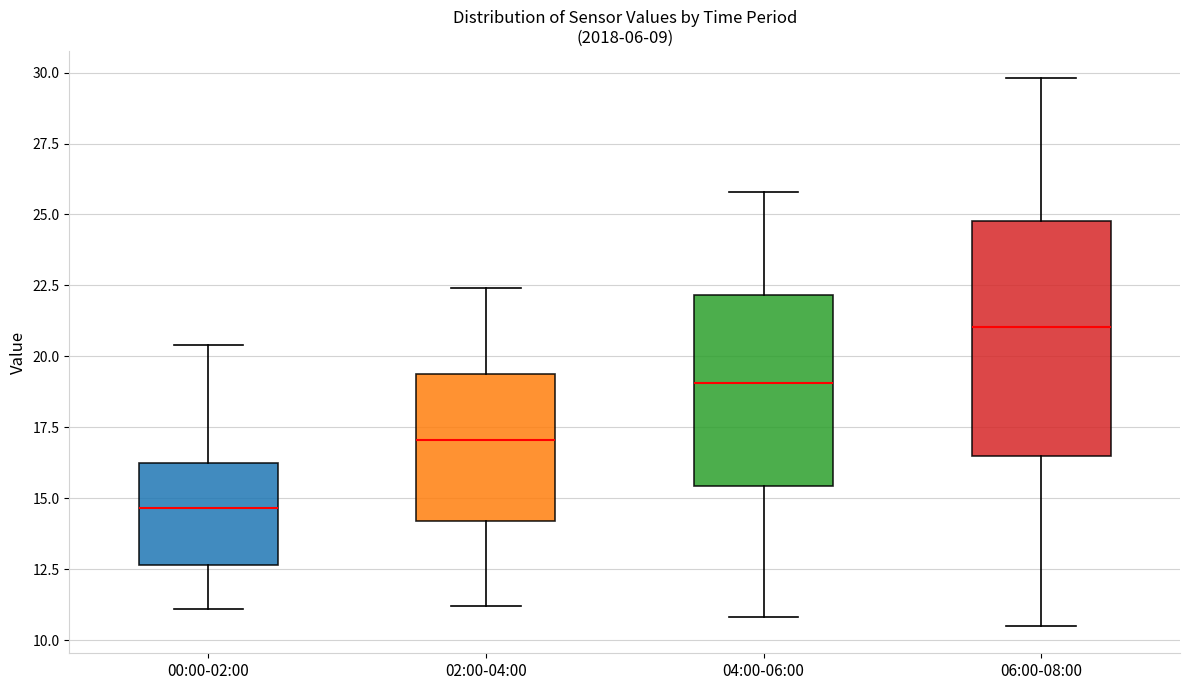

Where does the upper whisker of the box for 02:00-04:00 end on the y-axis? The values are not printed on the chart, so give them approximately, as read against the axis.

22.5